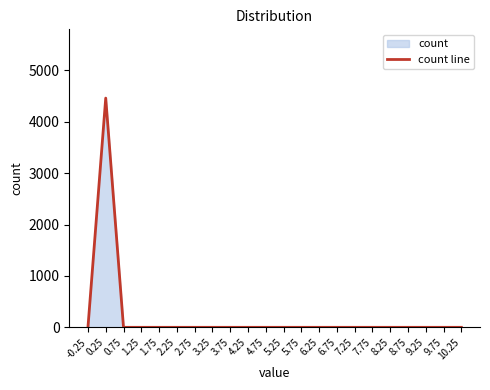

What is the average value?

203